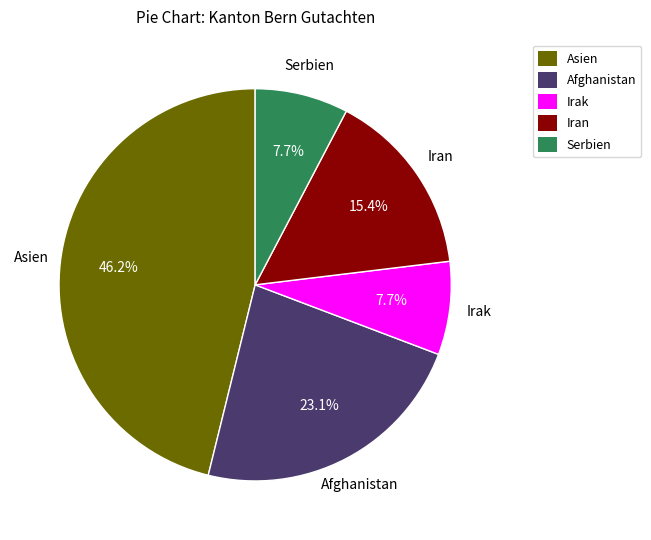

Which category has the biggest portion of the pie?

Asien